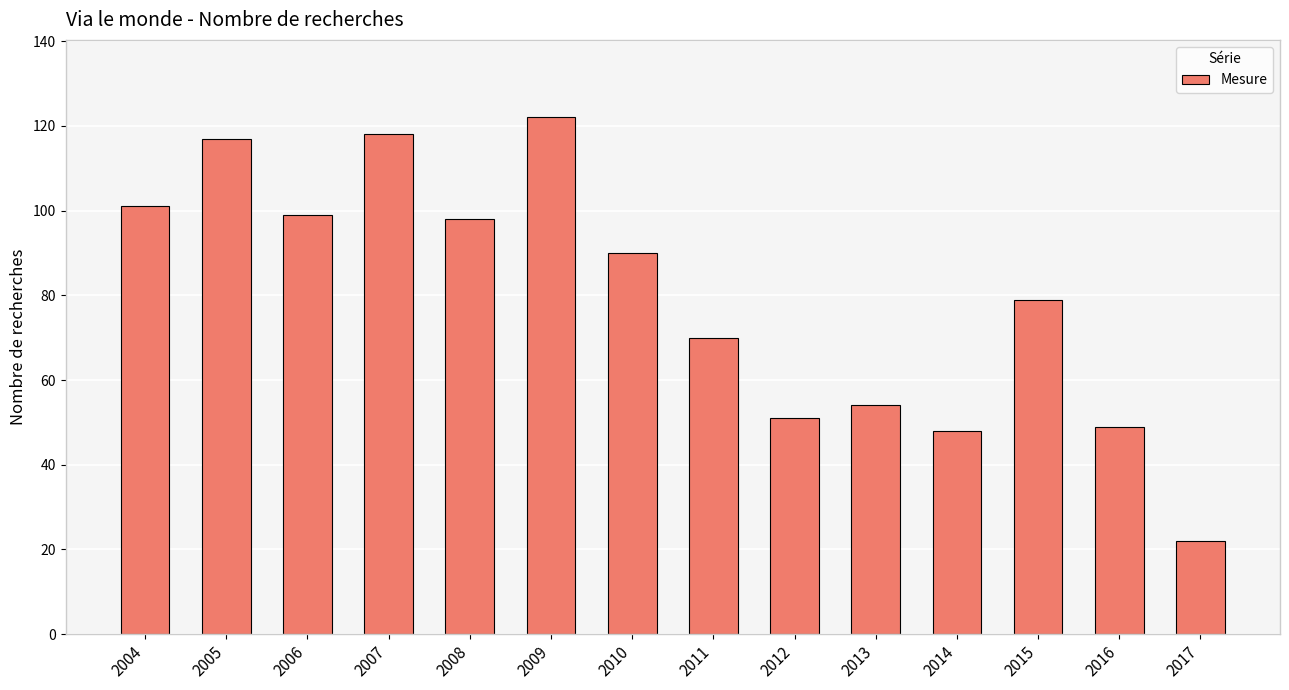

Where is the data nearest to the value 72?

2011